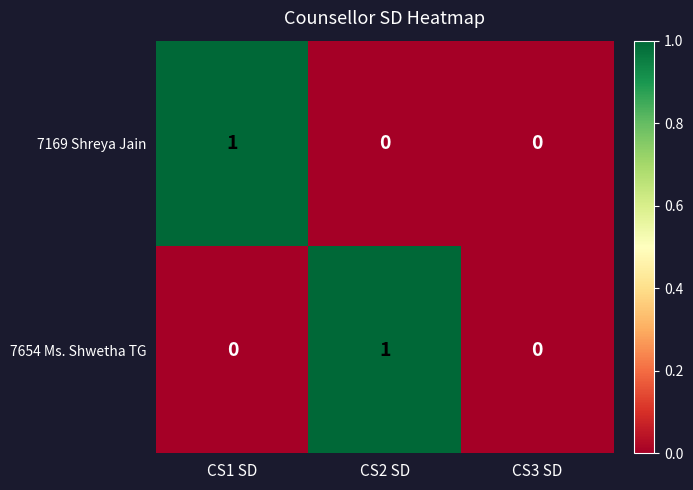

How many distinct data groups are displayed?

2